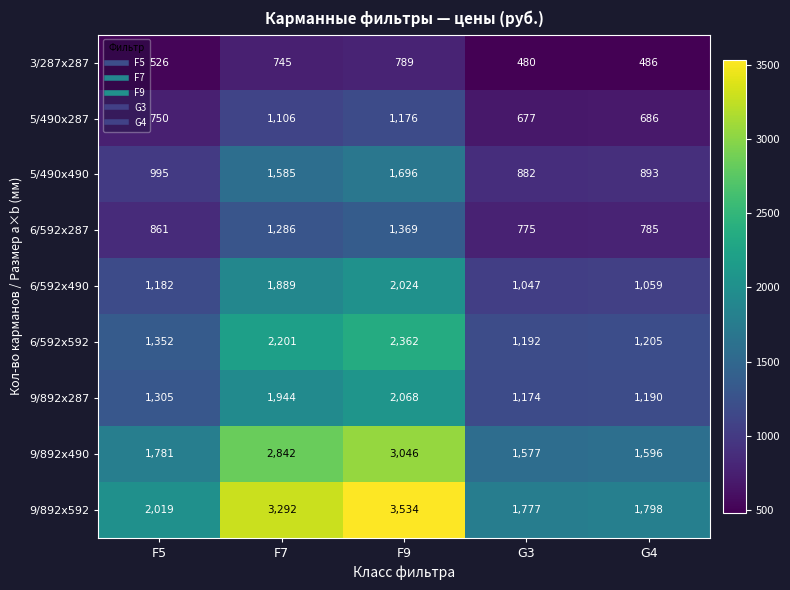

Read the 3/287x287 value at G3, to the nearest 10.

480